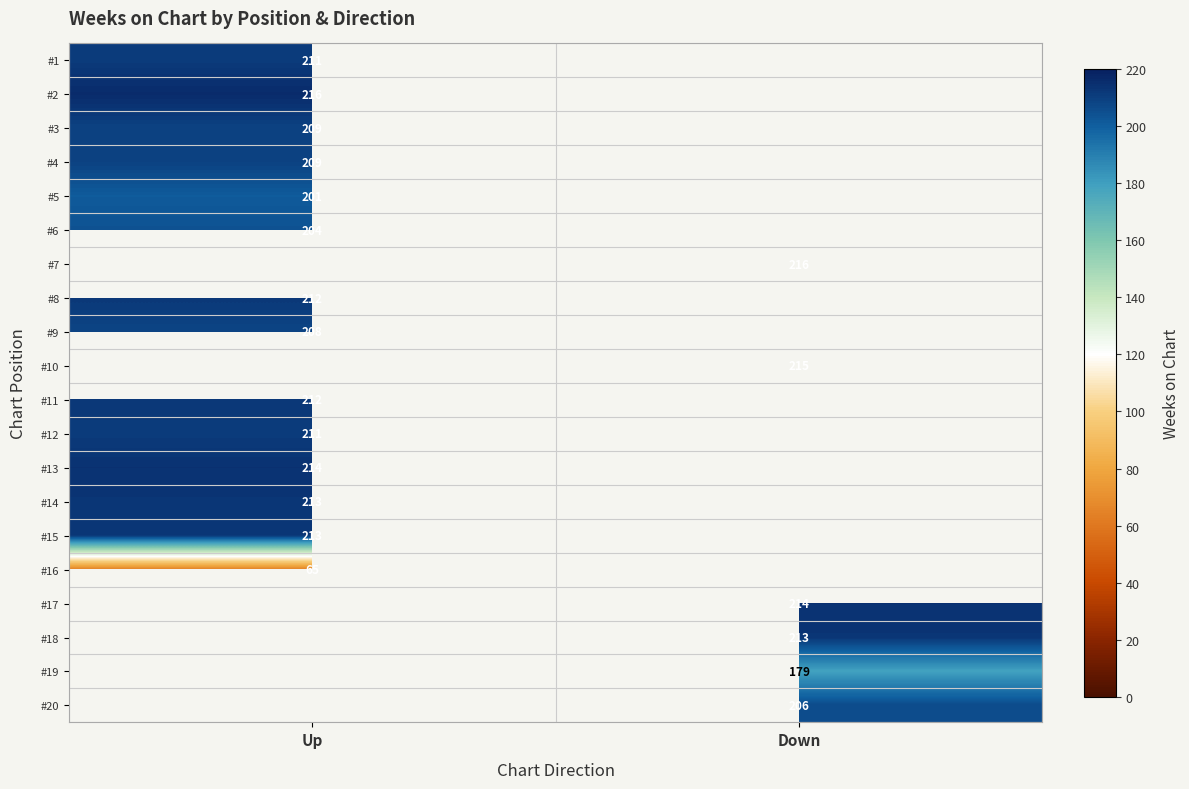

True or false: #13 has a value of 214 at Up.

True